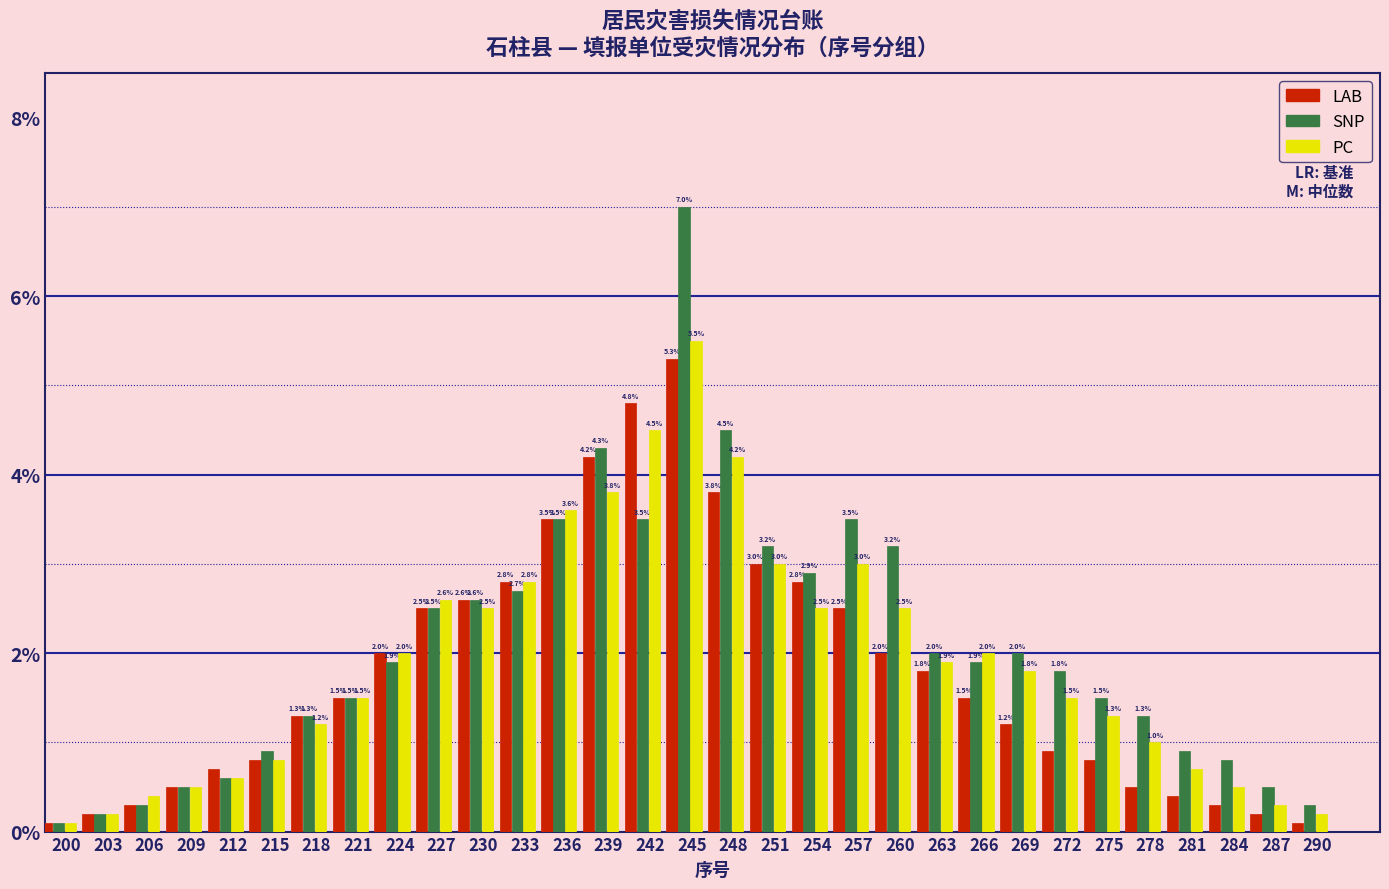

Reading right to left, transcribe all the data shown in this chart.

LAB: 0.1	0.2	0.3	0.4	0.5	0.8	0.9	1.2	1.5	1.8	2.0	2.5	2.8	3.0	3.8	5.3	4.8	4.2	3.5	2.8	2.6	2.5	2.0	1.5	1.3	0.8	0.7	0.5	0.3	0.2	0.1
SNP: 0.3	0.5	0.8	0.9	1.3	1.5	1.8	2.0	1.9	2.0	3.2	3.5	2.9	3.2	4.5	7.0	3.5	4.3	3.5	2.7	2.6	2.5	1.9	1.5	1.3	0.9	0.6	0.5	0.3	0.2	0.1
PC: 0.2	0.3	0.5	0.7	1.0	1.3	1.5	1.8	2.0	1.9	2.5	3.0	2.5	3.0	4.2	5.5	4.5	3.8	3.6	2.8	2.5	2.6	2.0	1.5	1.2	0.8	0.6	0.5	0.4	0.2	0.1